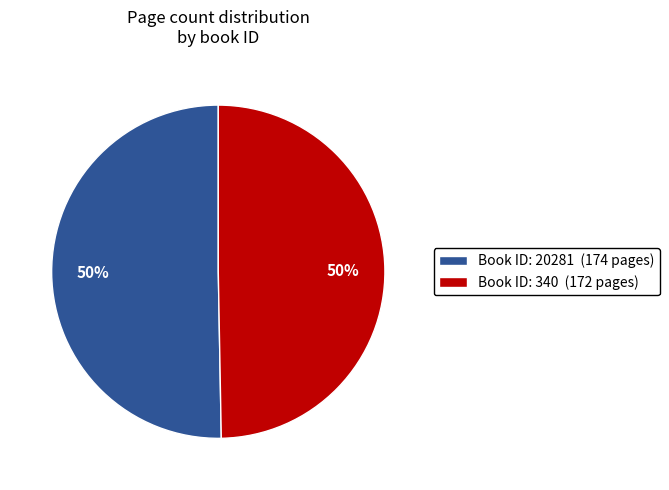

Combined, do Book ID: 20281 (174 pages) and Book ID: 340 (172 pages) account for over 50%?

Yes